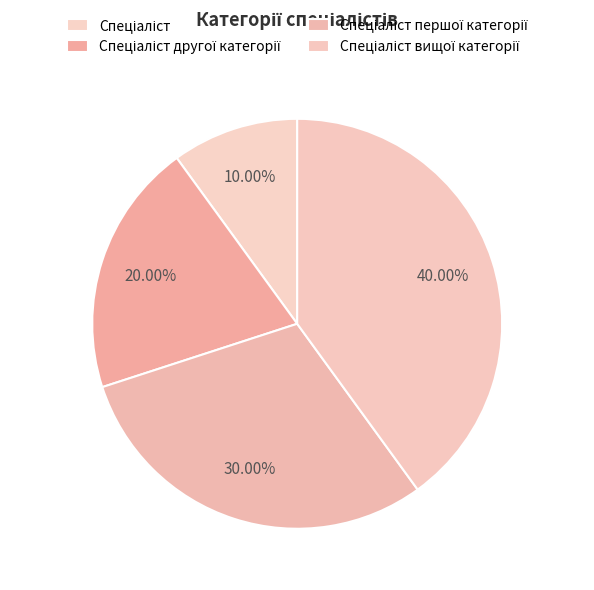

Is it true that Спеціаліст вищої категорії is 54% of the pie?

False